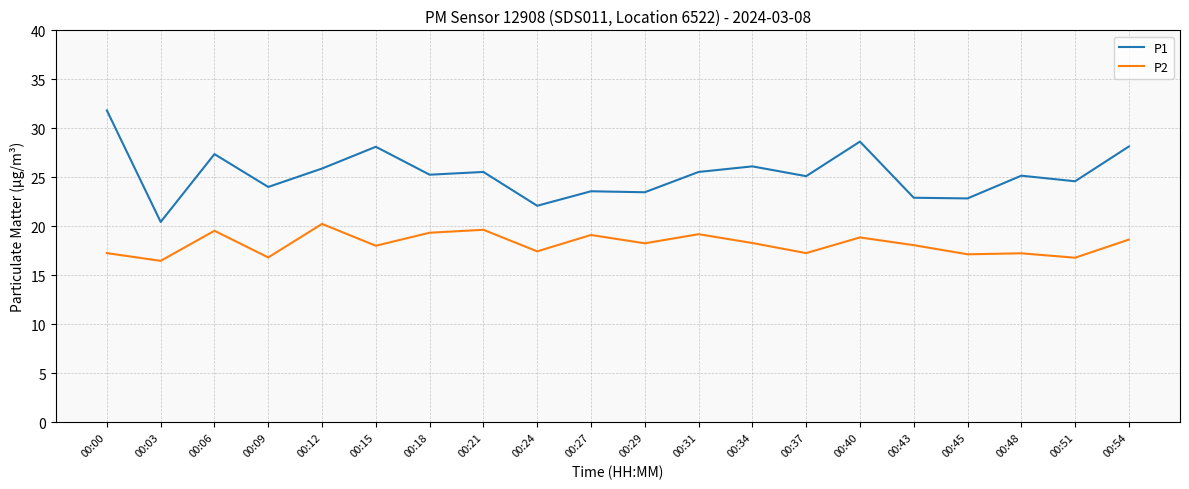

At which label does P2 first exceed 18?

00:06